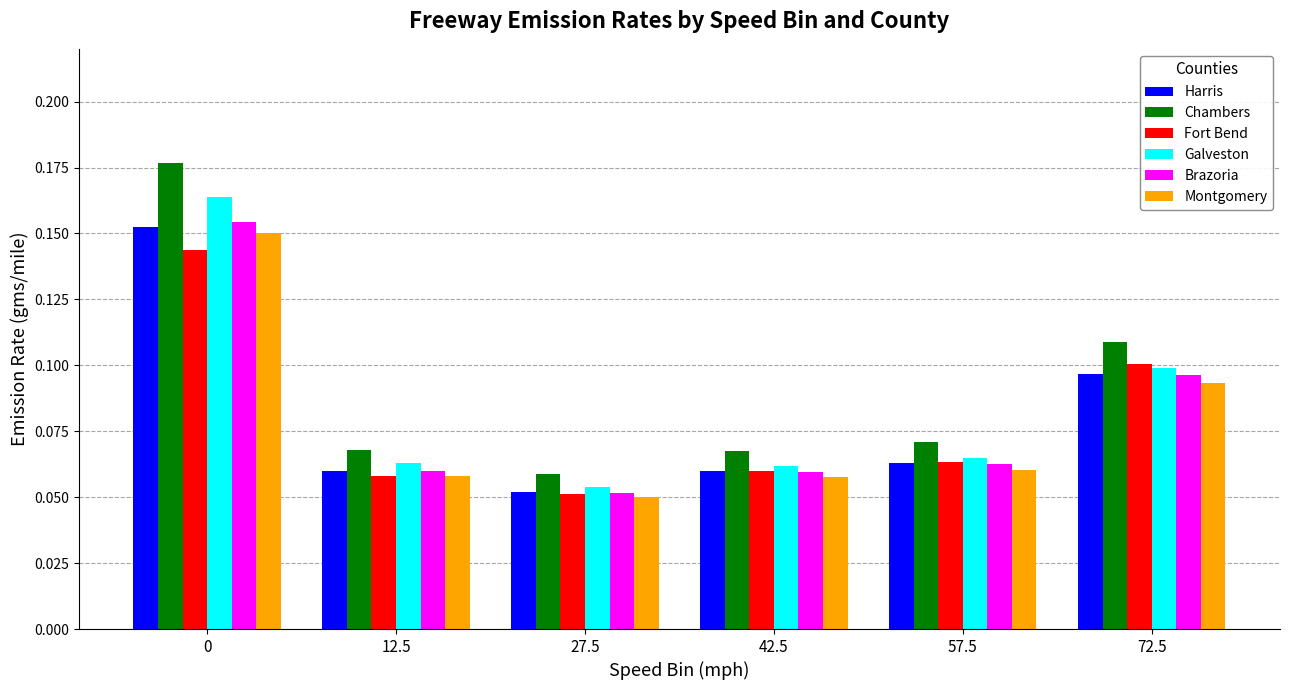

Which series has the widest spread of values?

Chambers